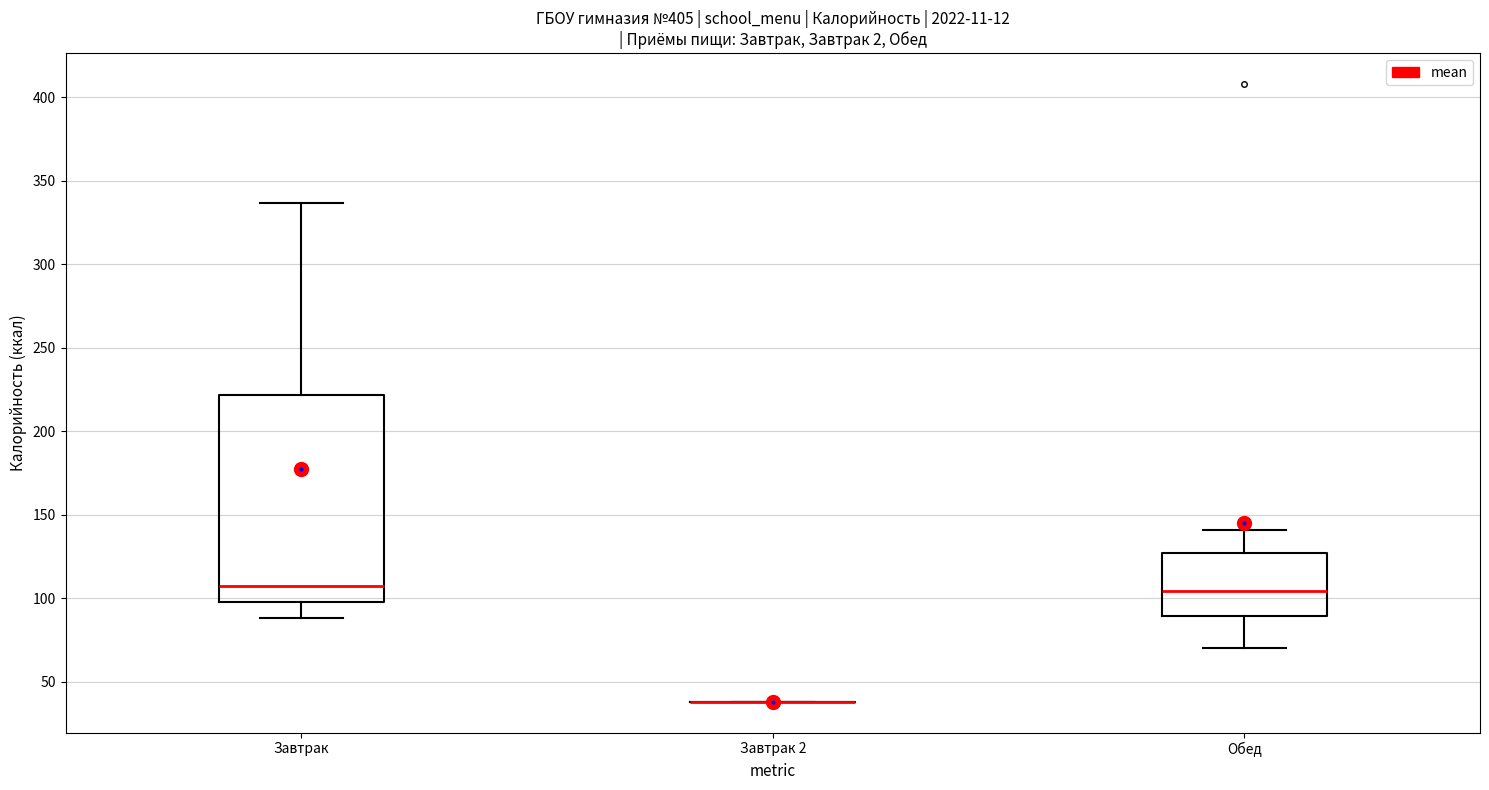

Which box is the tallest, from its lower edge to its upper edge?

Завтрак